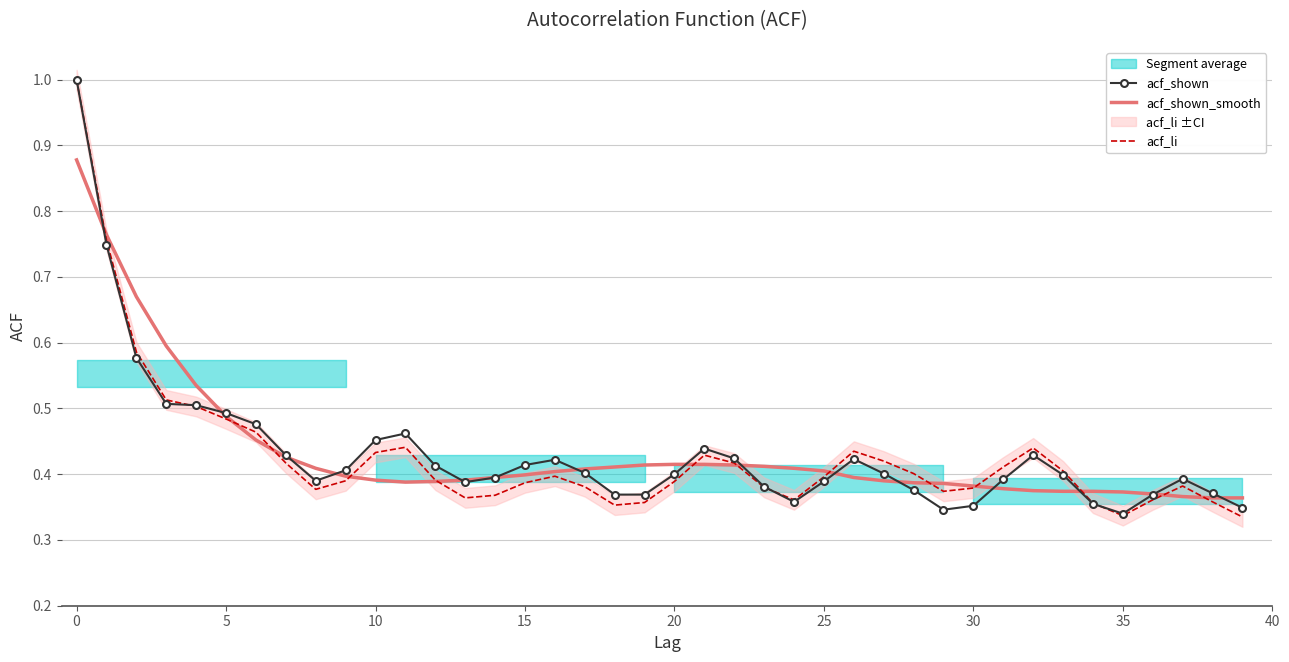

What is the total value across all series at 15?

1.5